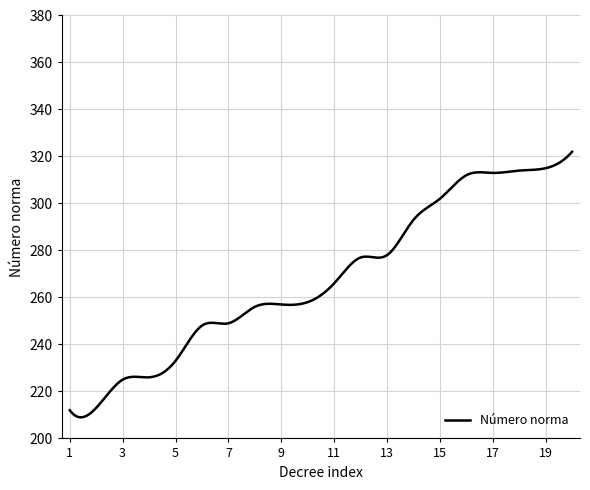

What is the difference between the maximum and minimum values?

113.0